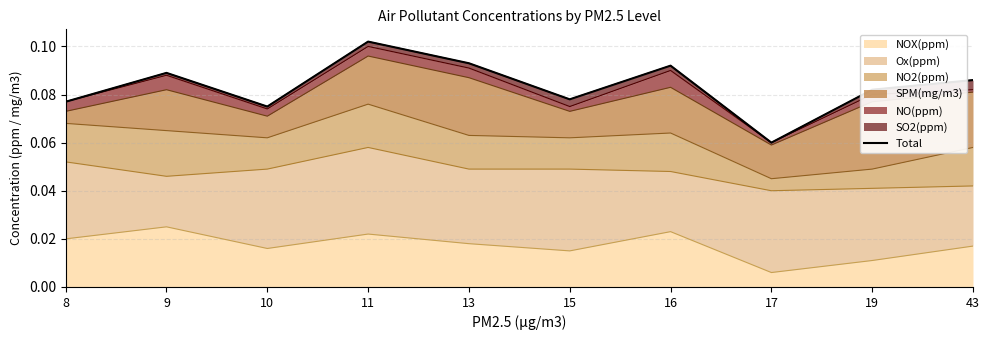

Count the number of categories in the chart.

10